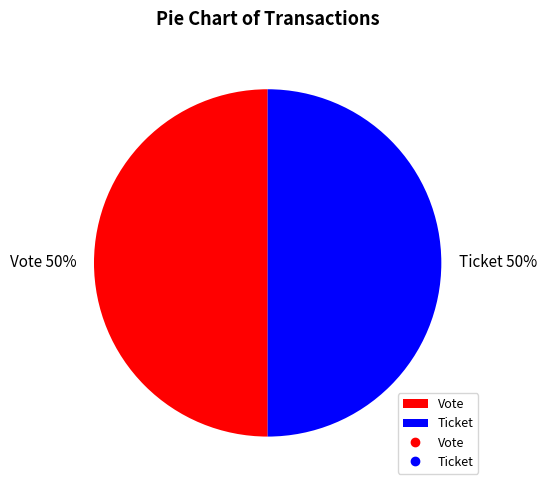

To the nearest percent, what is the combined percentage of Ticket and Vote?

100%